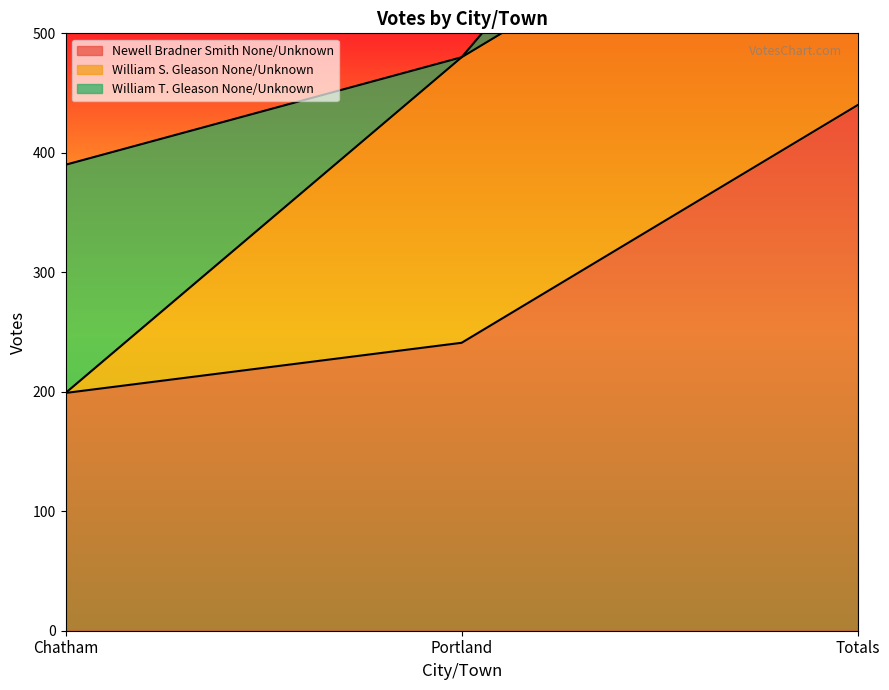

What is the difference between the maximum and minimum values in the William T. Gleason None/Unknown series?

191